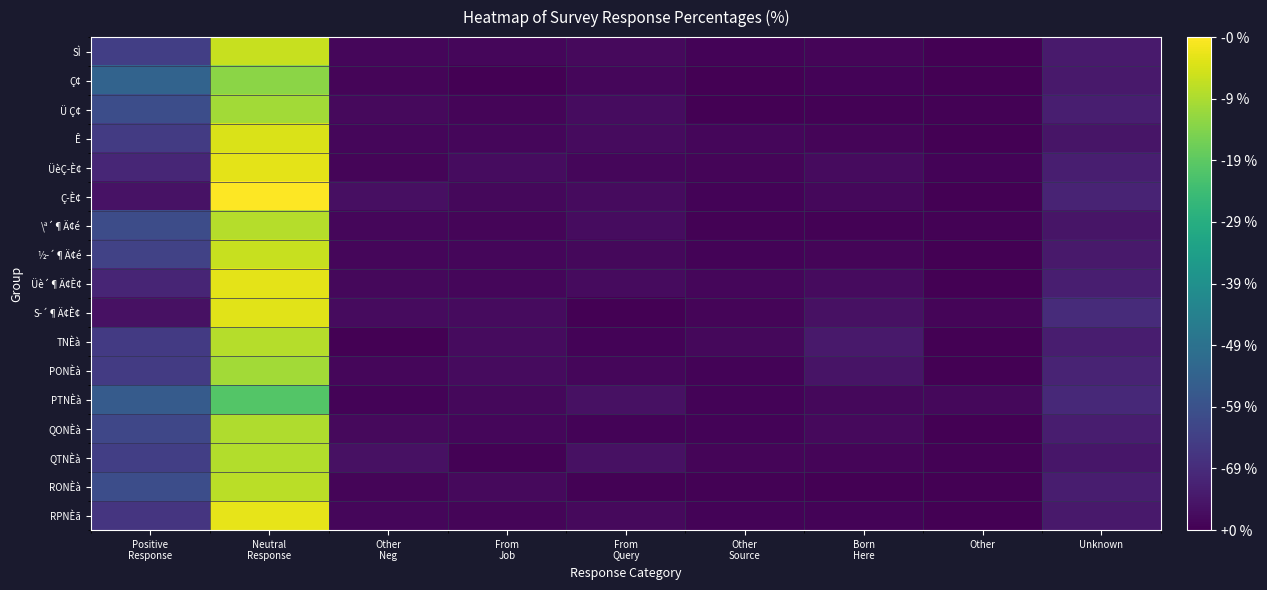

What is the difference between the highest and lowest values at Other
Source?

1.6